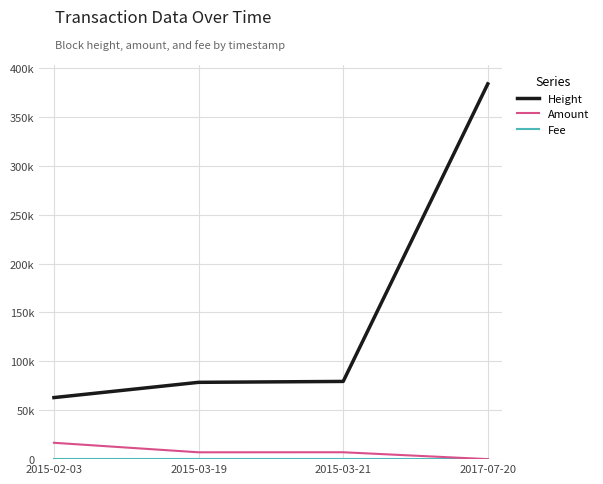

Does the chart display data point markers on the line(s)?

No